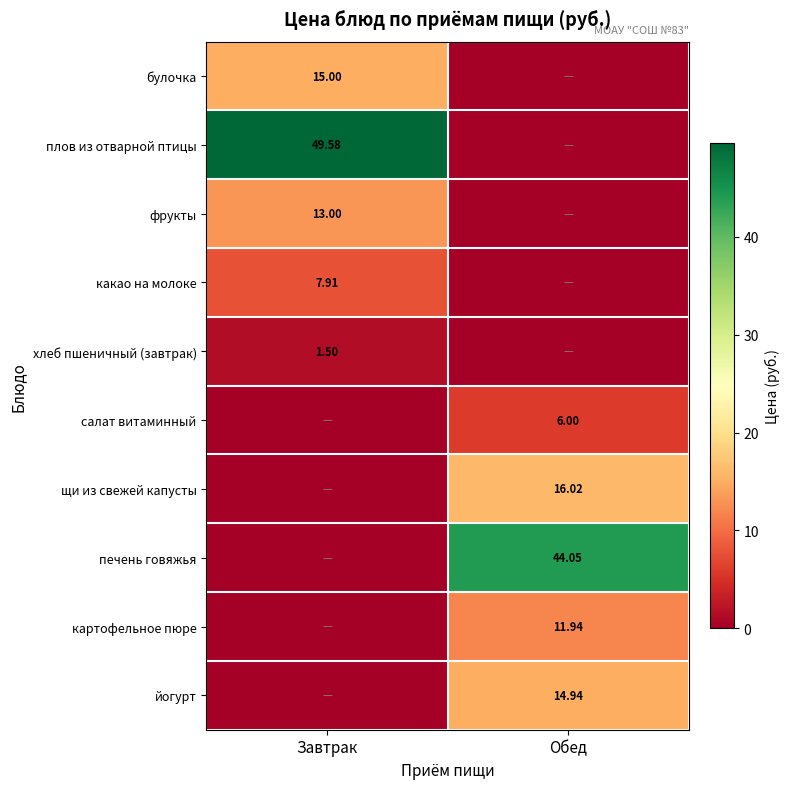

Rank the series at Завтрак from lowest to highest value.

салат витаминный, щи из свежей капусты, печень говяжья, картофельное пюре, йогурт, хлеб пшеничный (завтрак), какао на молоке, фрукты, булочка, плов из отварной птицы